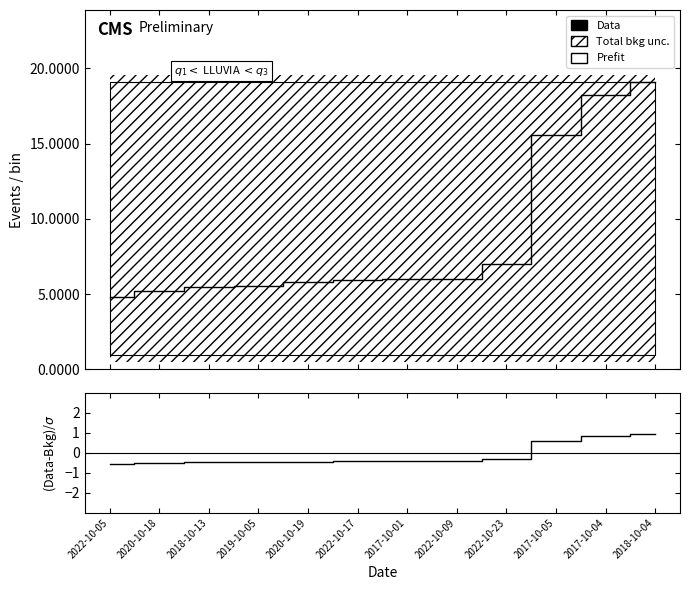

What is the difference between the maximum and minimum values in the Data series?

14.3